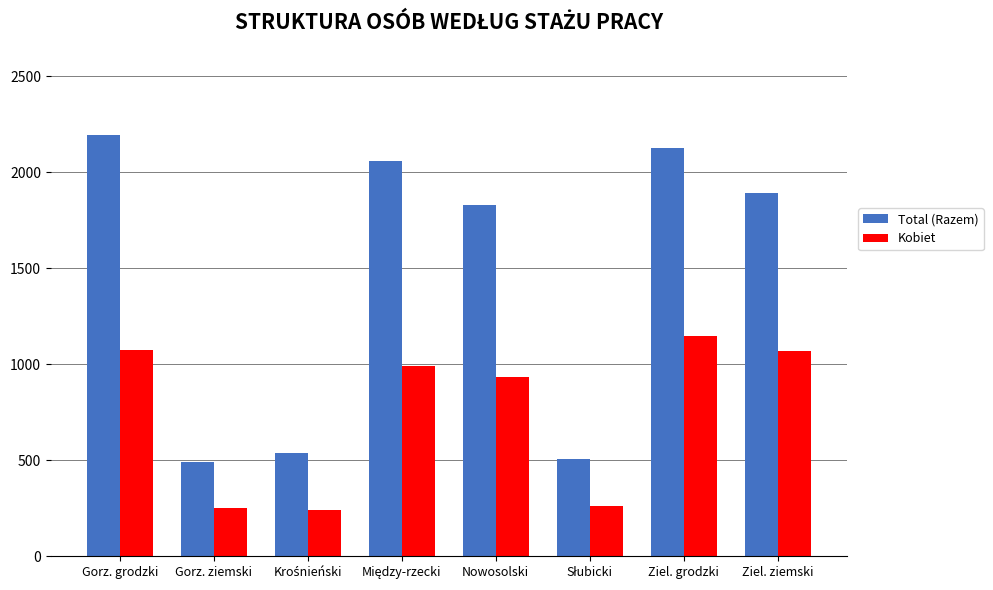

Where is Kobiet nearest to the value 695?

Nowosolski